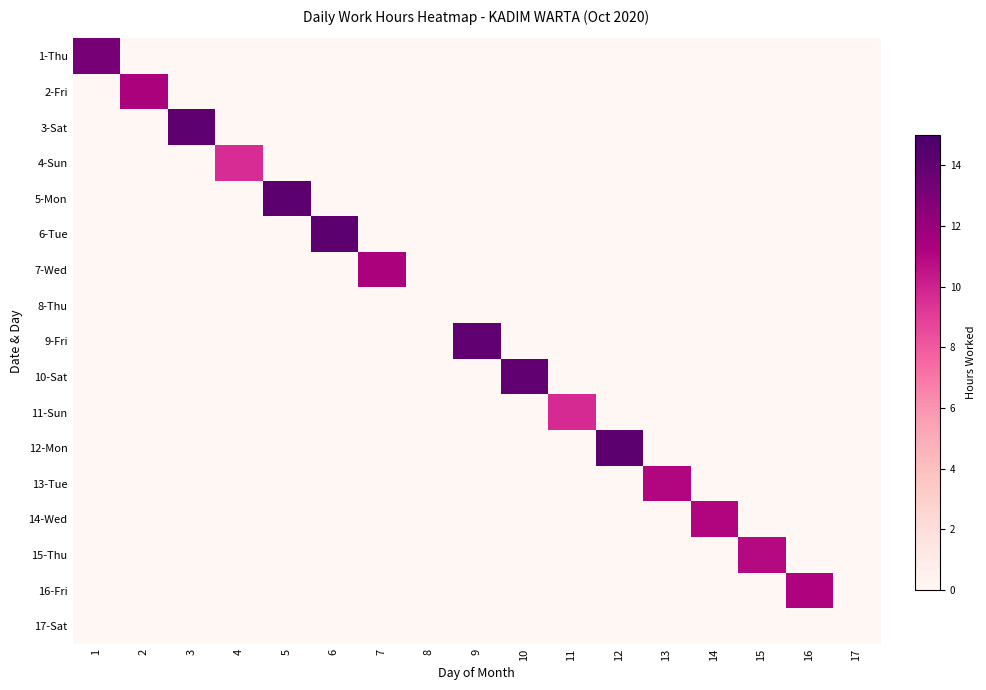

Reading right to left, extract all data points from this chart.

1-Thu: 17=0.0	16=0.0	15=0.0	14=0.0	13=0.0	12=0.0	11=0.0	10=0.0	9=0.0	8=0.0	7=0.0	6=0.0	5=0.0	4=0.0	3=0.0	2=0.0	1=13.2
2-Fri: 17=0.0	16=0.0	15=0.0	14=0.0	13=0.0	12=0.0	11=0.0	10=0.0	9=0.0	8=0.0	7=0.0	6=0.0	5=0.0	4=0.0	3=0.0	2=11.3	1=0.0
3-Sat: 17=0.0	16=0.0	15=0.0	14=0.0	13=0.0	12=0.0	11=0.0	10=0.0	9=0.0	8=0.0	7=0.0	6=0.0	5=0.0	4=0.0	3=14.2	2=0.0	1=0.0
4-Sun: 17=0.0	16=0.0	15=0.0	14=0.0	13=0.0	12=0.0	11=0.0	10=0.0	9=0.0	8=0.0	7=0.0	6=0.0	5=0.0	4=9.6	3=0.0	2=0.0	1=0.0
5-Mon: 17=0.0	16=0.0	15=0.0	14=0.0	13=0.0	12=0.0	11=0.0	10=0.0	9=0.0	8=0.0	7=0.0	6=0.0	5=14.3	4=0.0	3=0.0	2=0.0	1=0.0
6-Tue: 17=0.0	16=0.0	15=0.0	14=0.0	13=0.0	12=0.0	11=0.0	10=0.0	9=0.0	8=0.0	7=0.0	6=14.2	5=0.0	4=0.0	3=0.0	2=0.0	1=0.0
7-Wed: 17=0.0	16=0.0	15=0.0	14=0.0	13=0.0	12=0.0	11=0.0	10=0.0	9=0.0	8=0.0	7=11.3	6=0.0	5=0.0	4=0.0	3=0.0	2=0.0	1=0.0
8-Thu: 17=0.0	16=0.0	15=0.0	14=0.0	13=0.0	12=0.0	11=0.0	10=0.0	9=0.0	8=0.0	7=0.0	6=0.0	5=0.0	4=0.0	3=0.0	2=0.0	1=0.0
9-Fri: 17=0.0	16=0.0	15=0.0	14=0.0	13=0.0	12=0.0	11=0.0	10=0.0	9=14.0	8=0.0	7=0.0	6=0.0	5=0.0	4=0.0	3=0.0	2=0.0	1=0.0
10-Sat: 17=0.0	16=0.0	15=0.0	14=0.0	13=0.0	12=0.0	11=0.0	10=14.0	9=0.0	8=0.0	7=0.0	6=0.0	5=0.0	4=0.0	3=0.0	2=0.0	1=0.0
11-Sun: 17=0.0	16=0.0	15=0.0	14=0.0	13=0.0	12=0.0	11=9.7	10=0.0	9=0.0	8=0.0	7=0.0	6=0.0	5=0.0	4=0.0	3=0.0	2=0.0	1=0.0
12-Mon: 17=0.0	16=0.0	15=0.0	14=0.0	13=0.0	12=14.3	11=0.0	10=0.0	9=0.0	8=0.0	7=0.0	6=0.0	5=0.0	4=0.0	3=0.0	2=0.0	1=0.0
13-Tue: 17=0.0	16=0.0	15=0.0	14=0.0	13=11.1	12=0.0	11=0.0	10=0.0	9=0.0	8=0.0	7=0.0	6=0.0	5=0.0	4=0.0	3=0.0	2=0.0	1=0.0
14-Wed: 17=0.0	16=0.0	15=0.0	14=11.1	13=0.0	12=0.0	11=0.0	10=0.0	9=0.0	8=0.0	7=0.0	6=0.0	5=0.0	4=0.0	3=0.0	2=0.0	1=0.0
15-Thu: 17=0.0	16=0.0	15=10.9	14=0.0	13=0.0	12=0.0	11=0.0	10=0.0	9=0.0	8=0.0	7=0.0	6=0.0	5=0.0	4=0.0	3=0.0	2=0.0	1=0.0
16-Fri: 17=0.0	16=11.1	15=0.0	14=0.0	13=0.0	12=0.0	11=0.0	10=0.0	9=0.0	8=0.0	7=0.0	6=0.0	5=0.0	4=0.0	3=0.0	2=0.0	1=0.0
17-Sat: 17=0.0	16=0.0	15=0.0	14=0.0	13=0.0	12=0.0	11=0.0	10=0.0	9=0.0	8=0.0	7=0.0	6=0.0	5=0.0	4=0.0	3=0.0	2=0.0	1=0.0